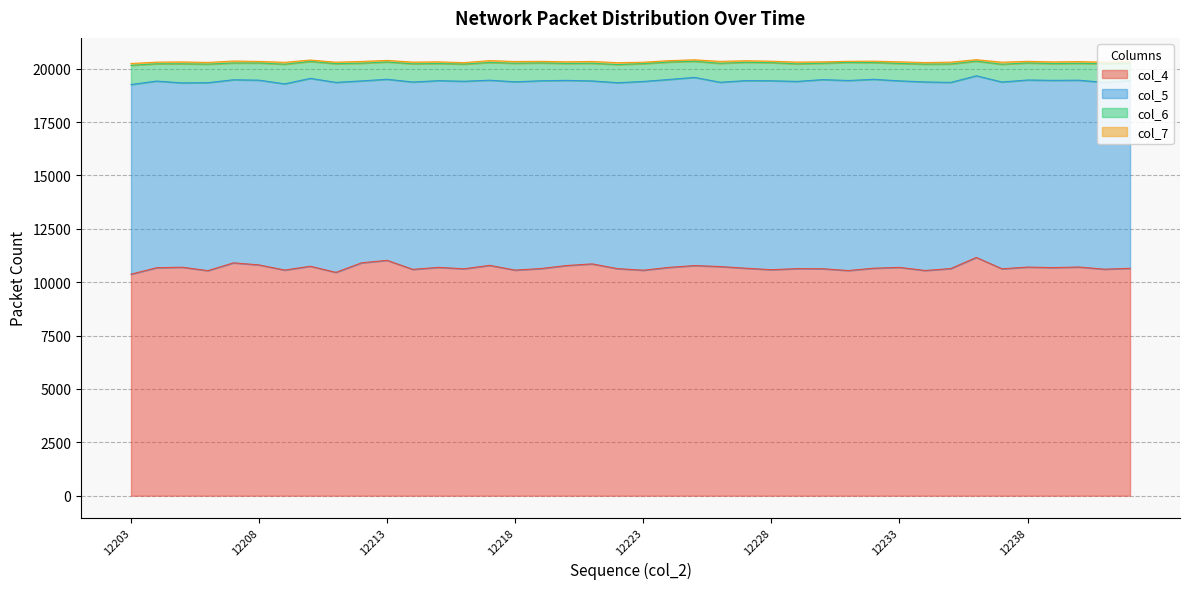

At how many categories does at least one series exceed 10430?

39